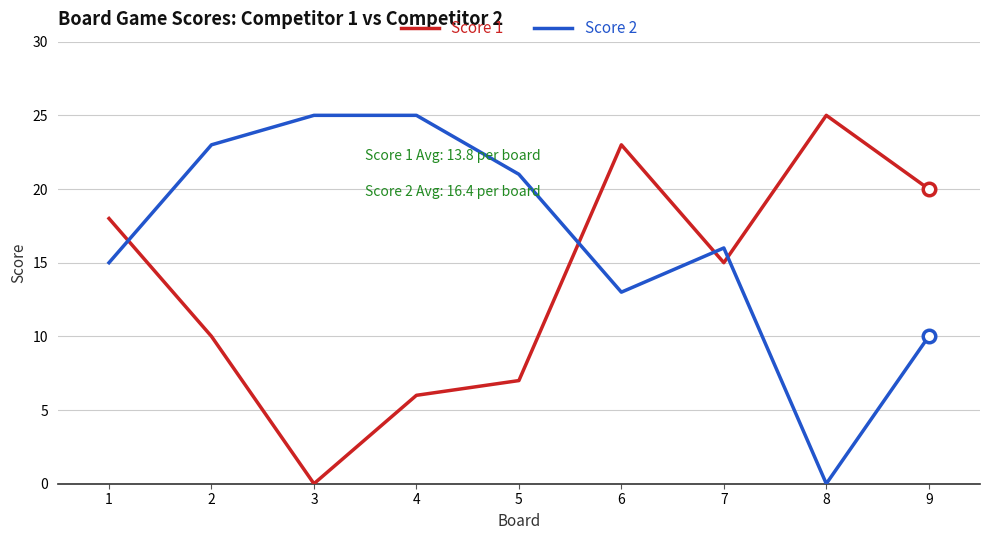

True or false: Score 2 has a value of 0 at 8.

True